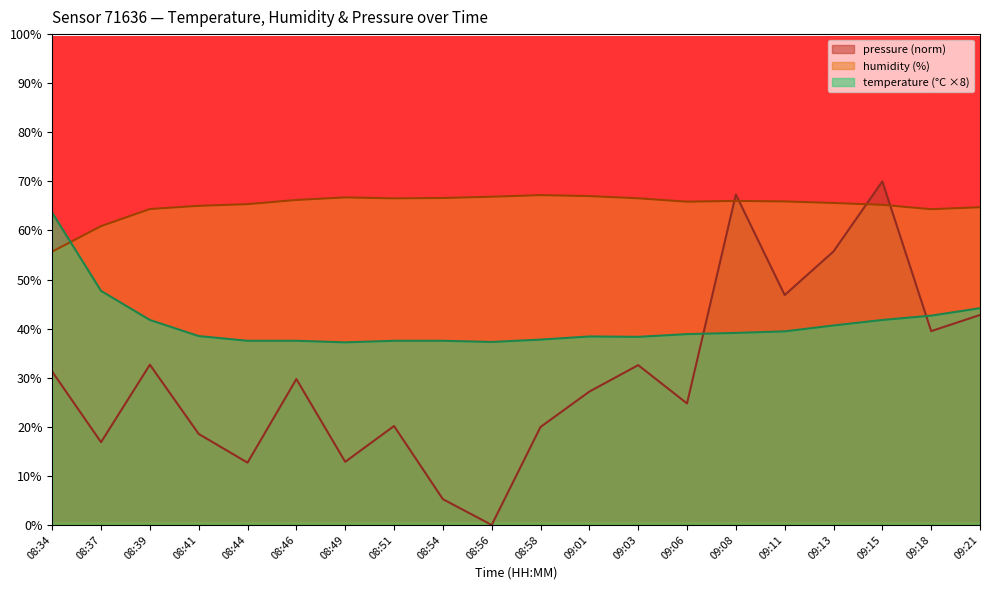

What is the lowest value of the humidity series?

55.7